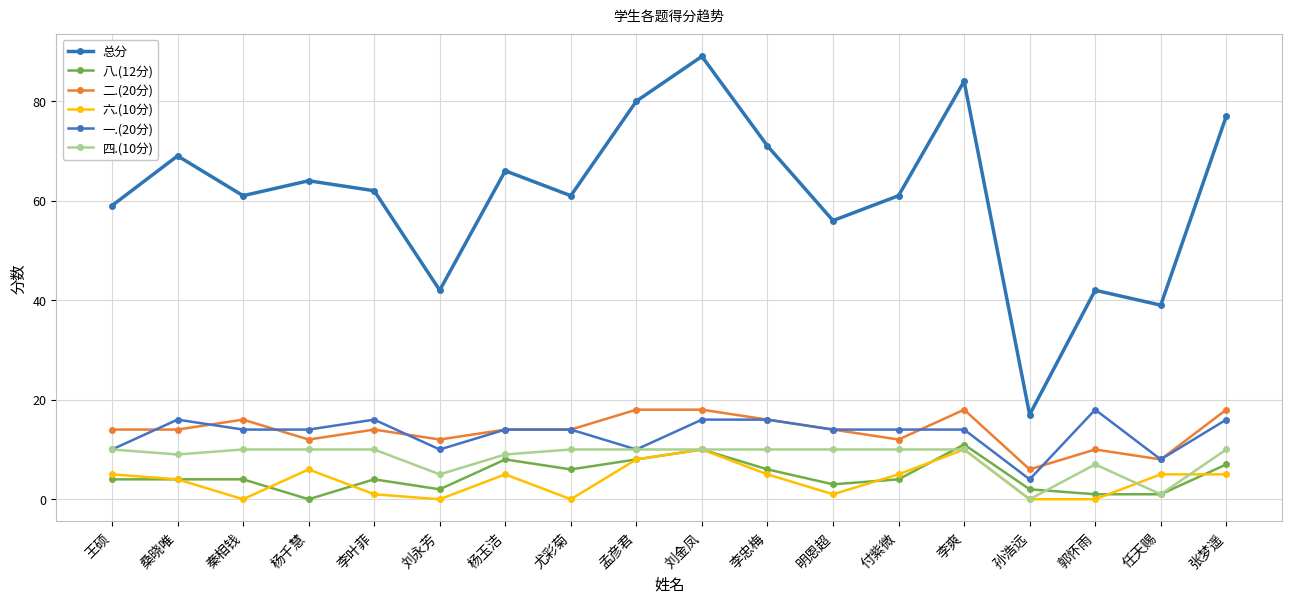

What is the greatest value displayed?

89